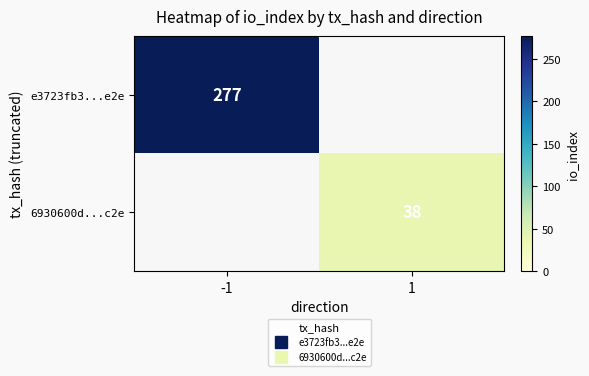

Is it true that e3723fb3...e2e equals 0 at 1?

True